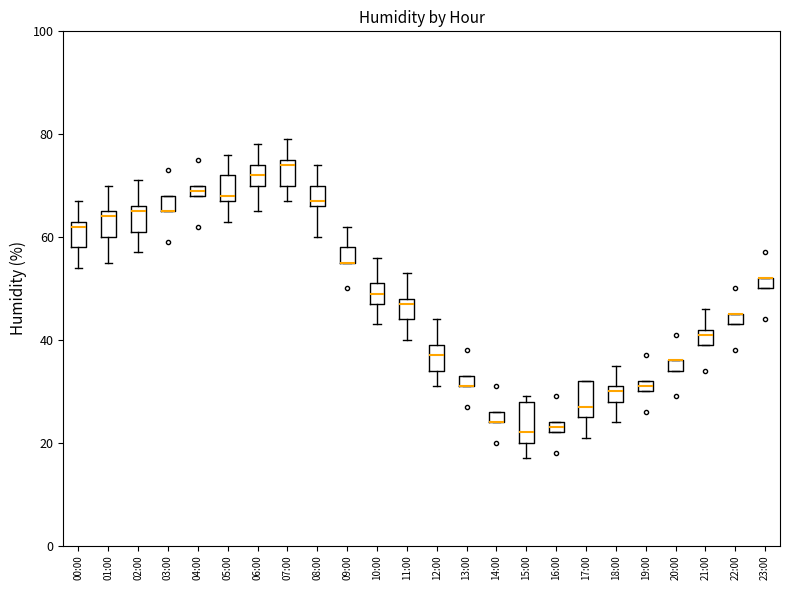

Where does the upper whisker of the box for 08:00 end on the y-axis? The values are not printed on the chart, so give them approximately, as read against the axis.

74